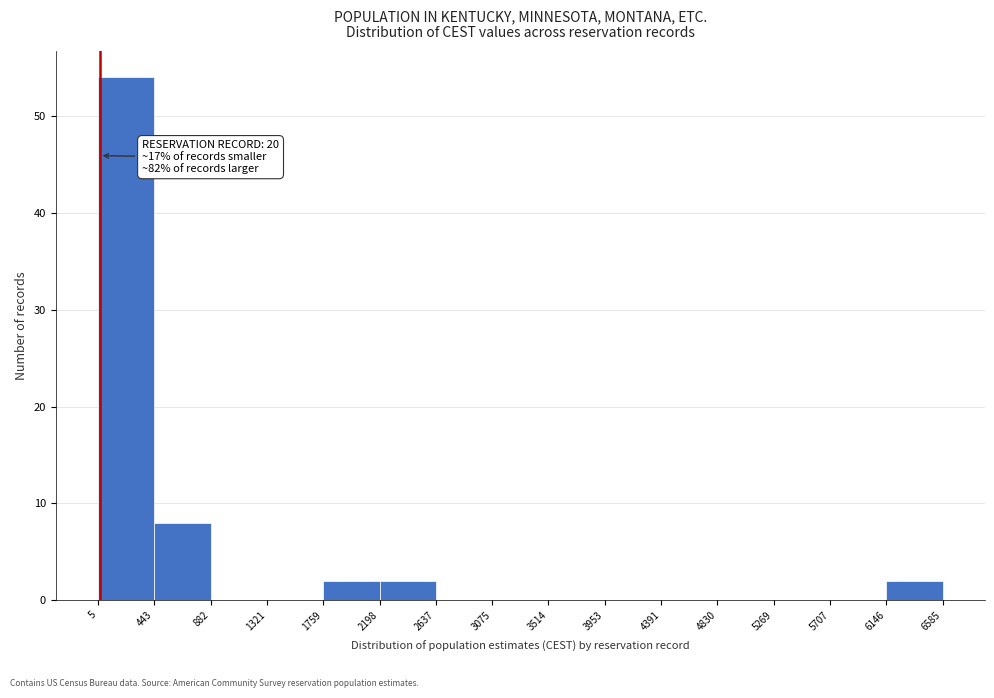

Which range on the x-axis has the tallest bar?

5 to 443